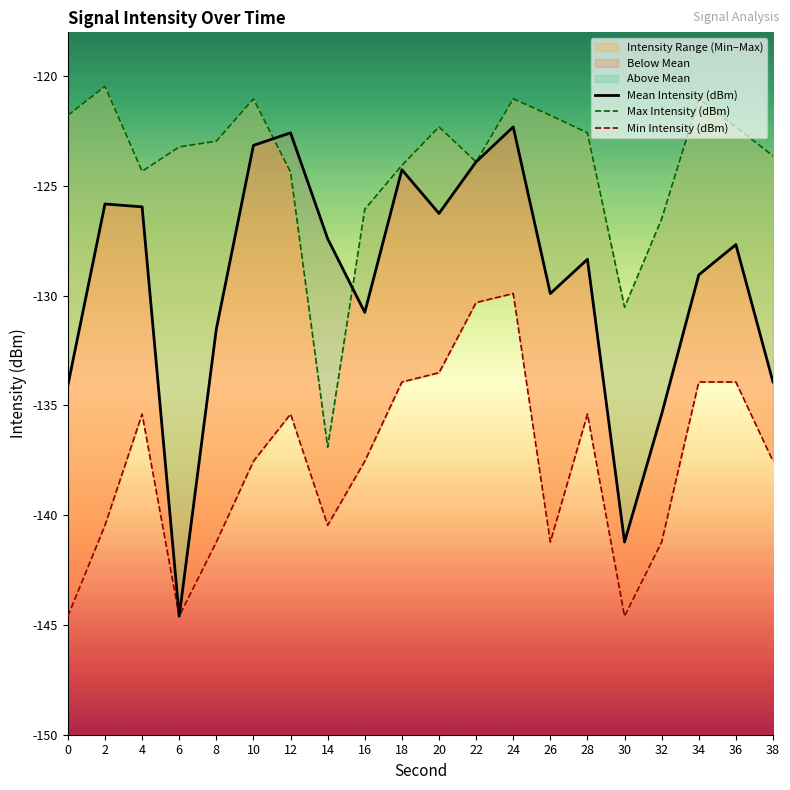

True or false: Min Intensity (dBm) and Max Intensity (dBm) intersect in this chart.

False